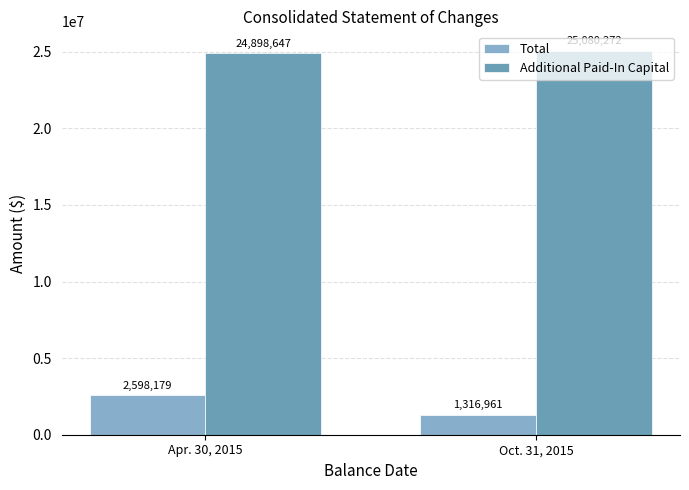

What position from the right is Apr. 30, 2015?

2